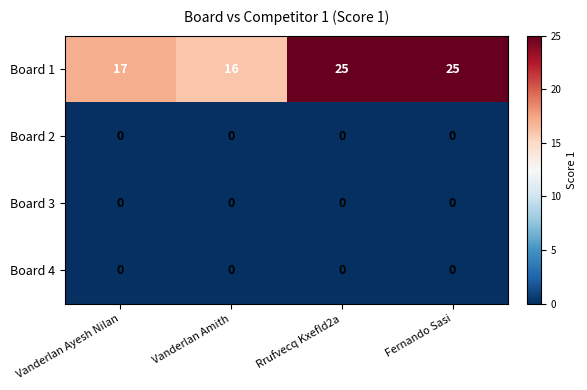

How many Board 1 values are between 17 and 25?

3